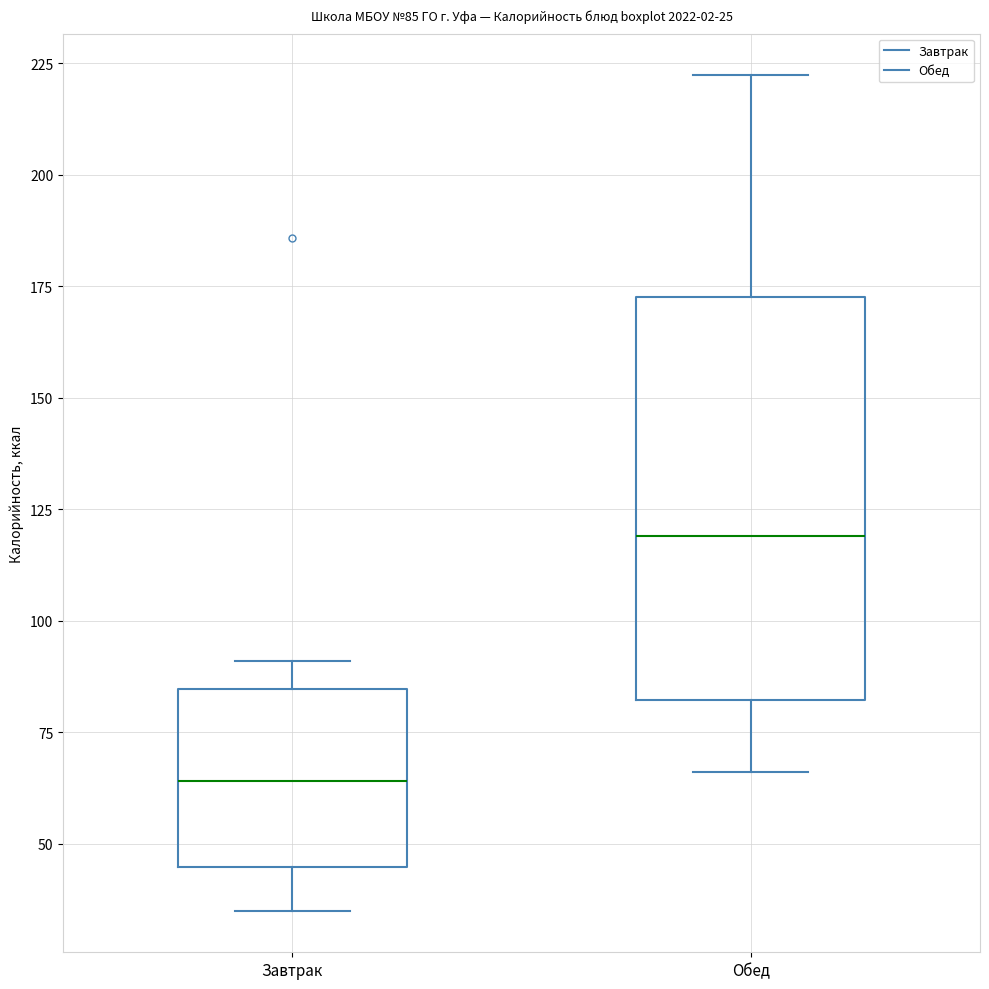

Which box's median line is the lowest?

Завтрак